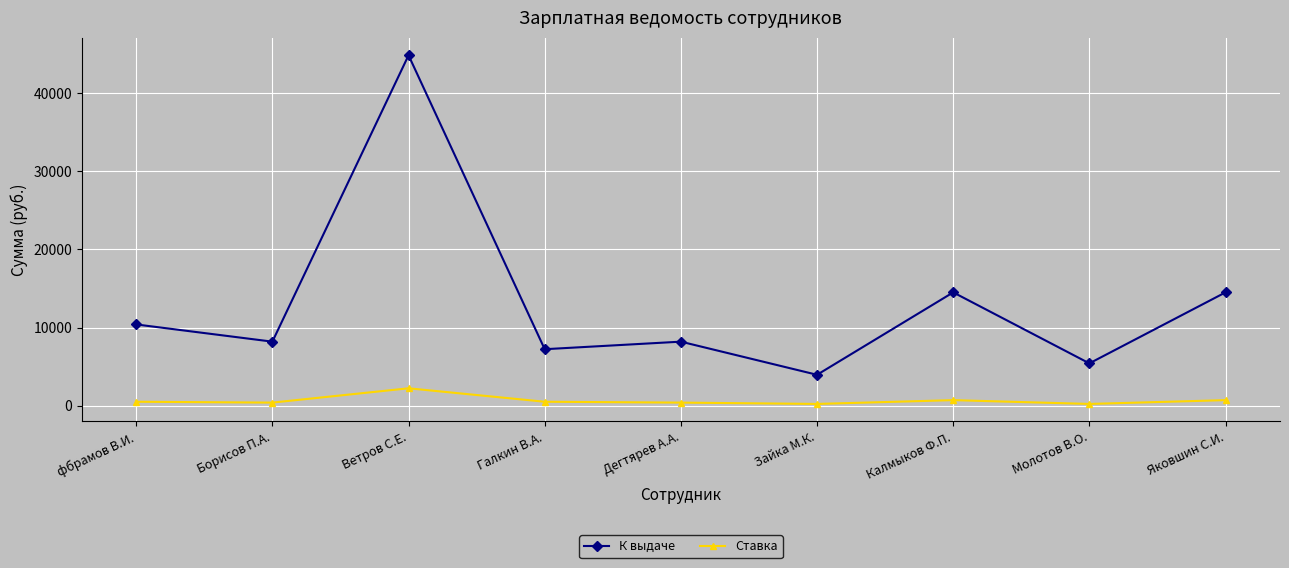

True or false: Ставка has more than 1 interior local peaks.

True